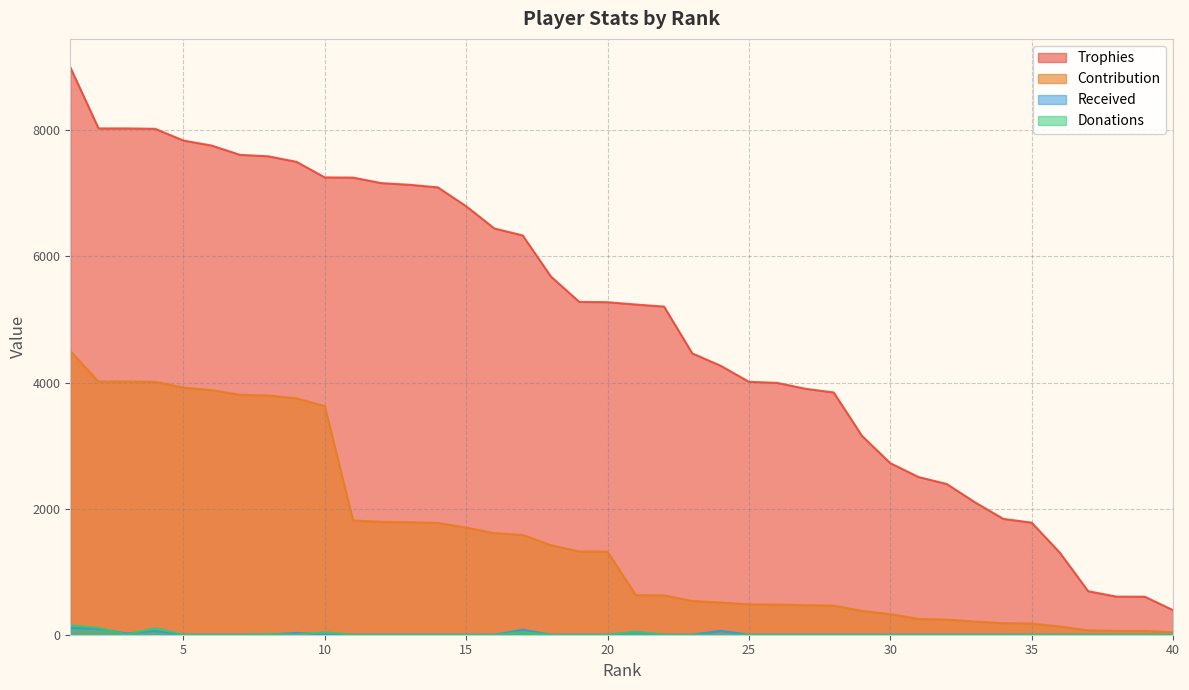

What are all the series names shown in the legend?

Trophies, Contribution, Received, Donations